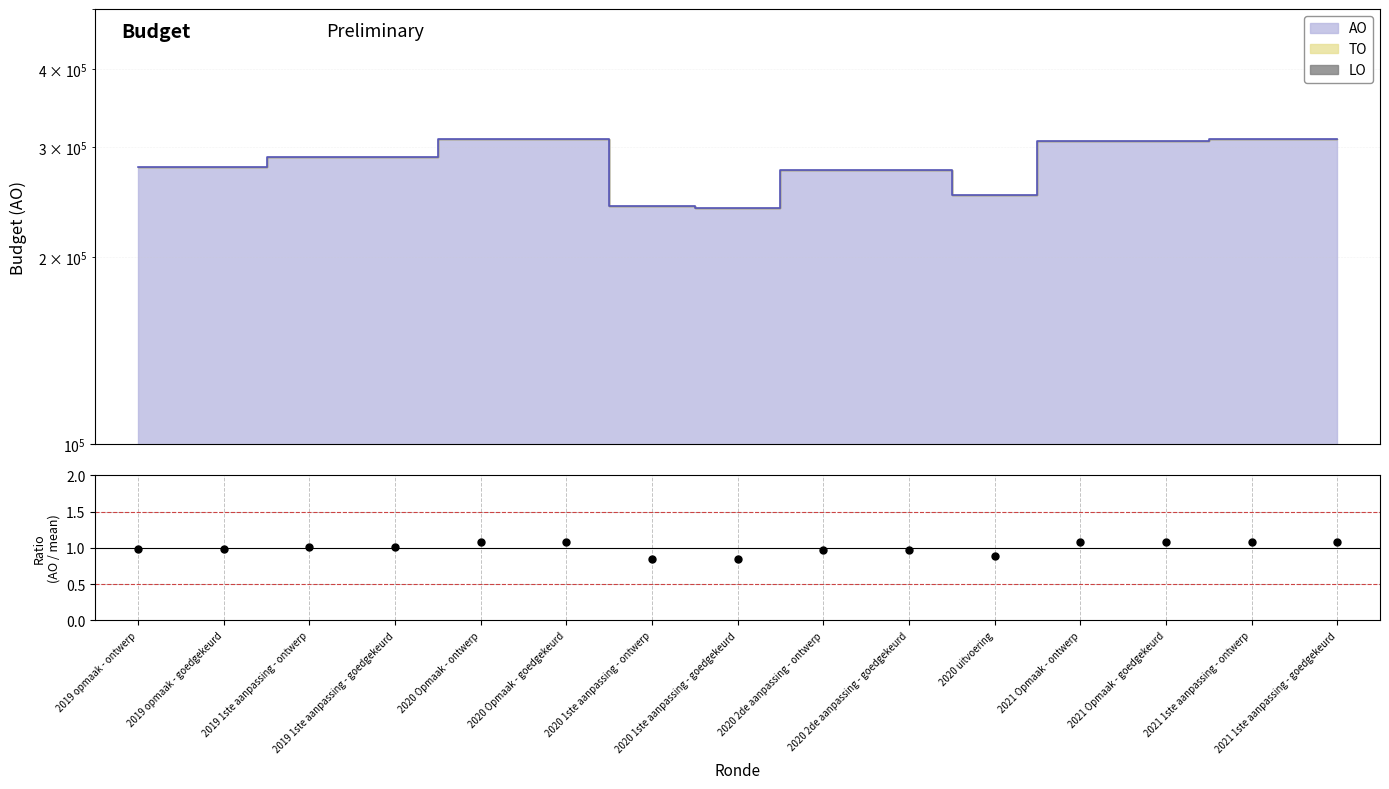

Which category has the lowest value across all series?

2020 1ste aanpassing - goedgekeurd